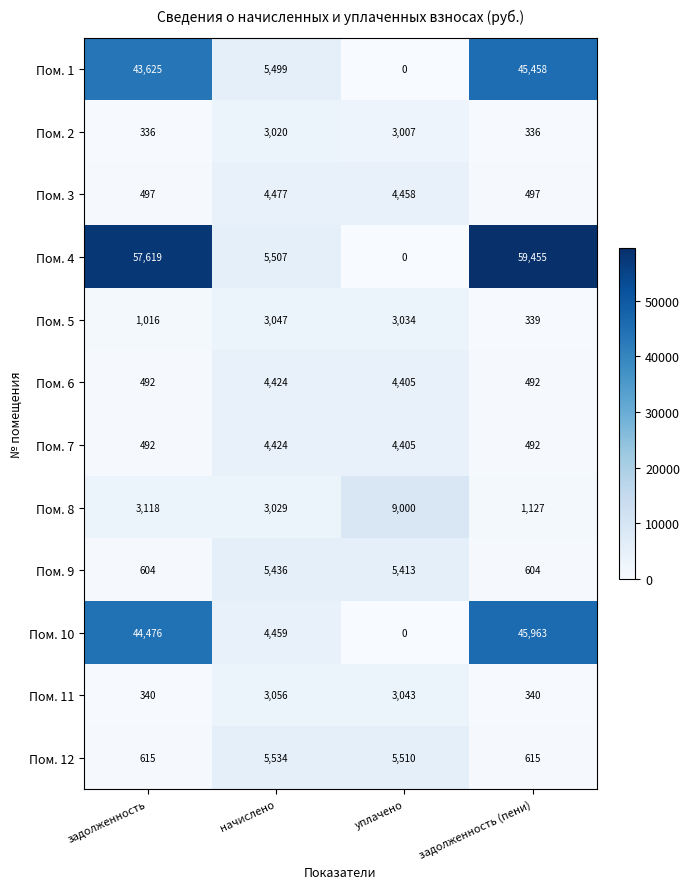

What is the difference between the highest and lowest values at начислено?

2514